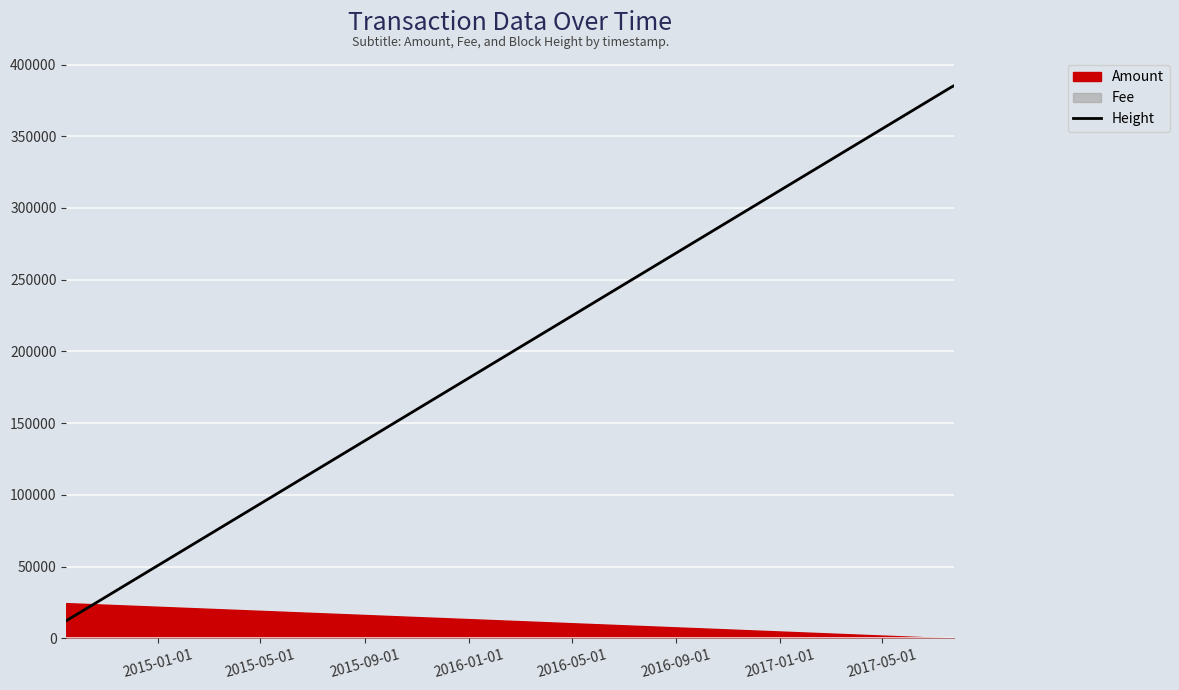

What is the lowest value of the Height series?

12187